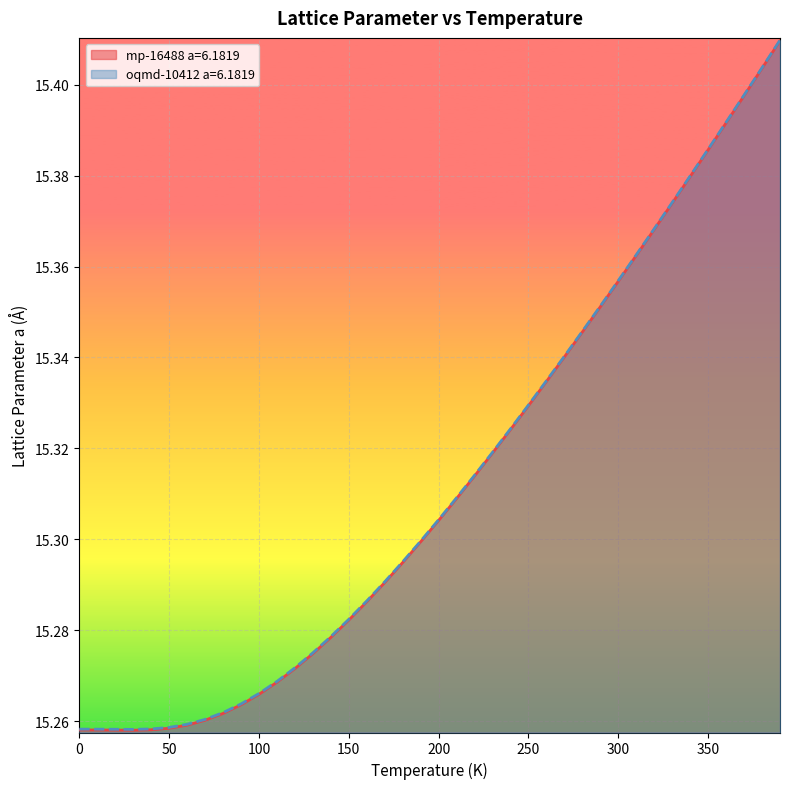

What are all the series names shown in the legend?

mp-16488 a=6.1819, oqmd-10412 a=6.1819